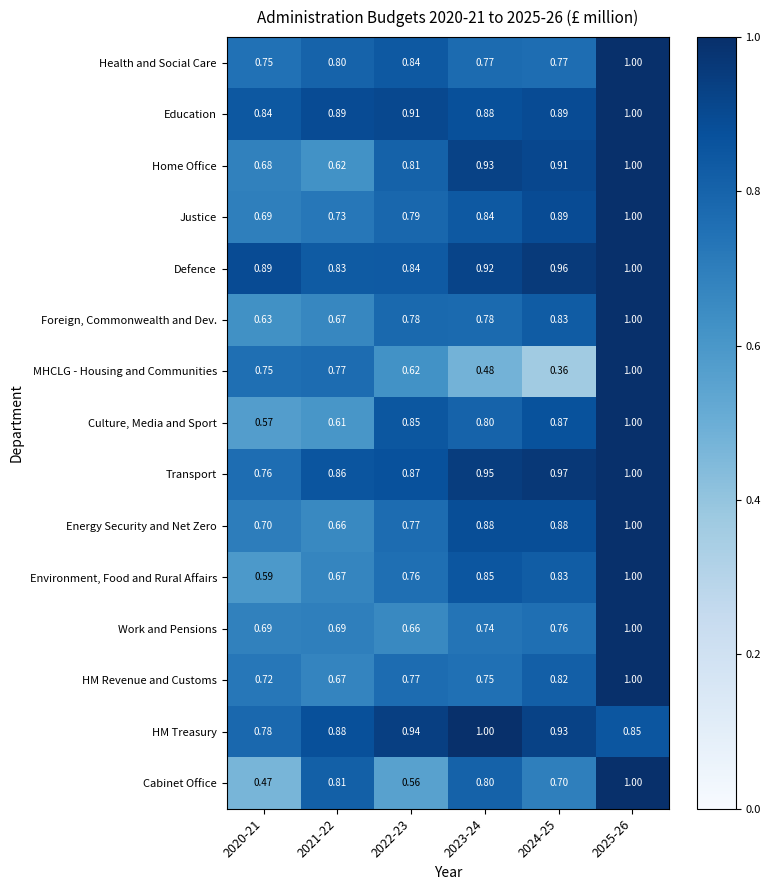

Which series has the largest range (max minus min)?

MHCLG - Housing and Communities